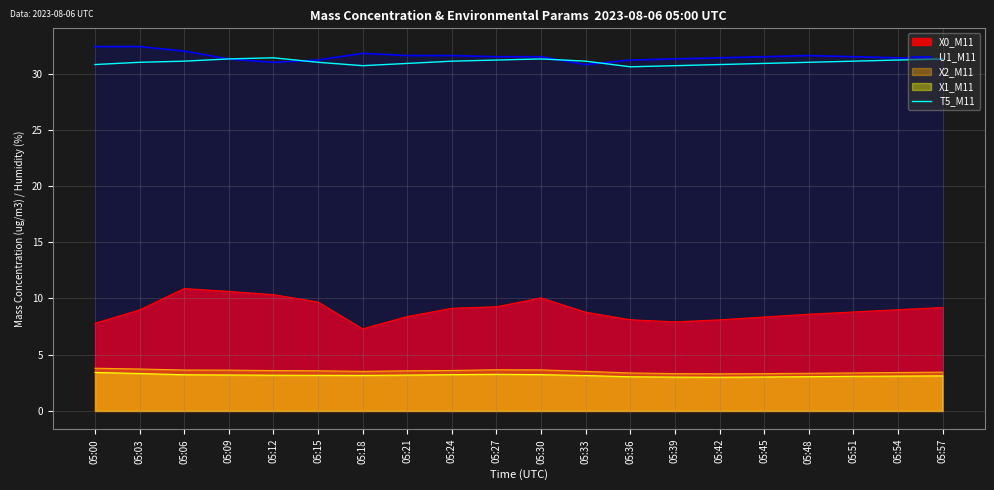

What is the value of the U1_M11 point at the 1st from the left?

32.4